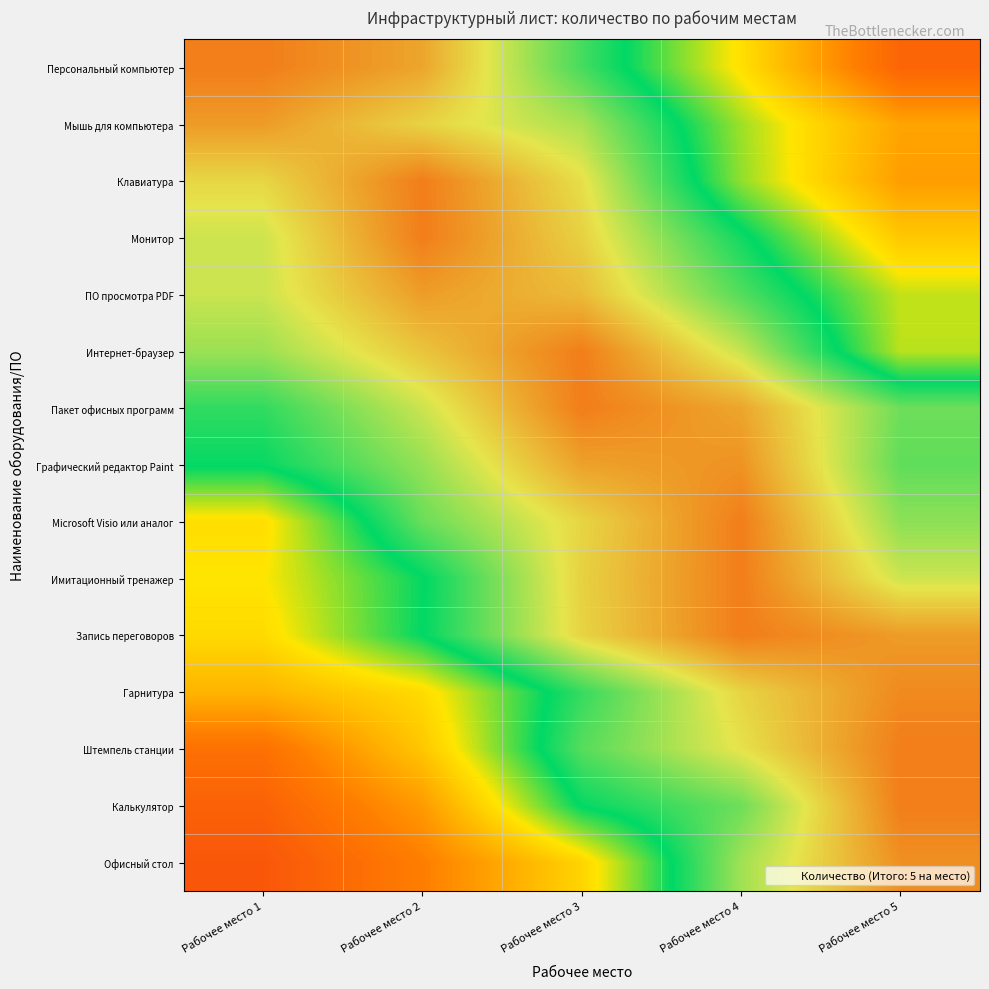

Between Рабочее место 4 and Рабочее место 3, which is larger?

Рабочее место 3